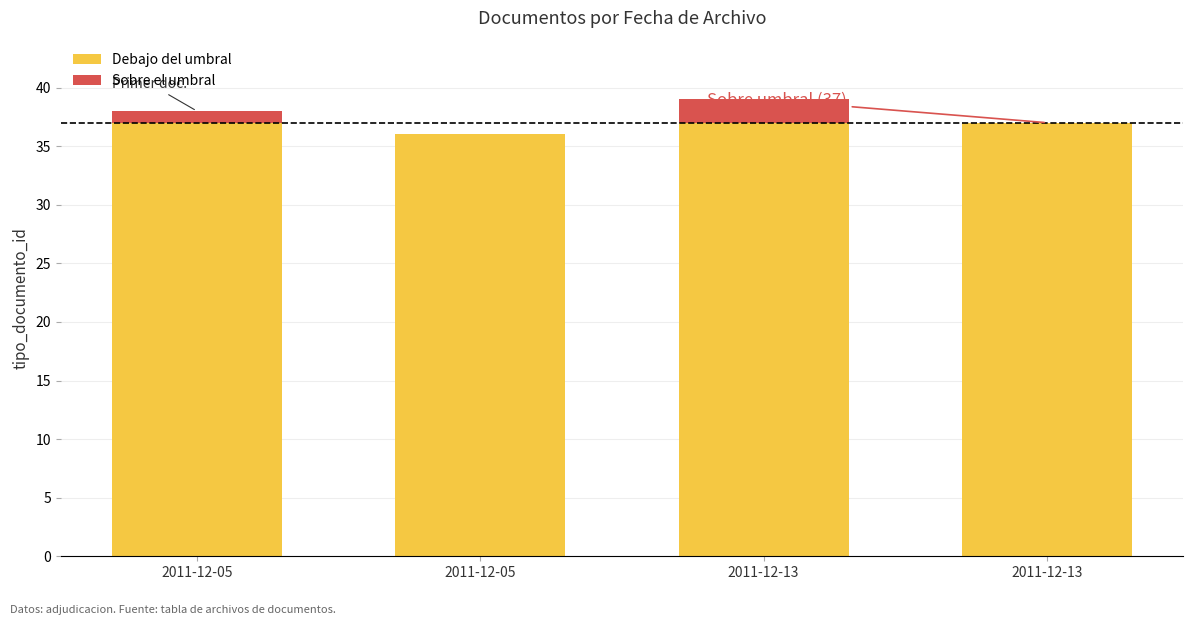

The Sobre el umbral series shows 1 at 2011-12-05. True or false?

True